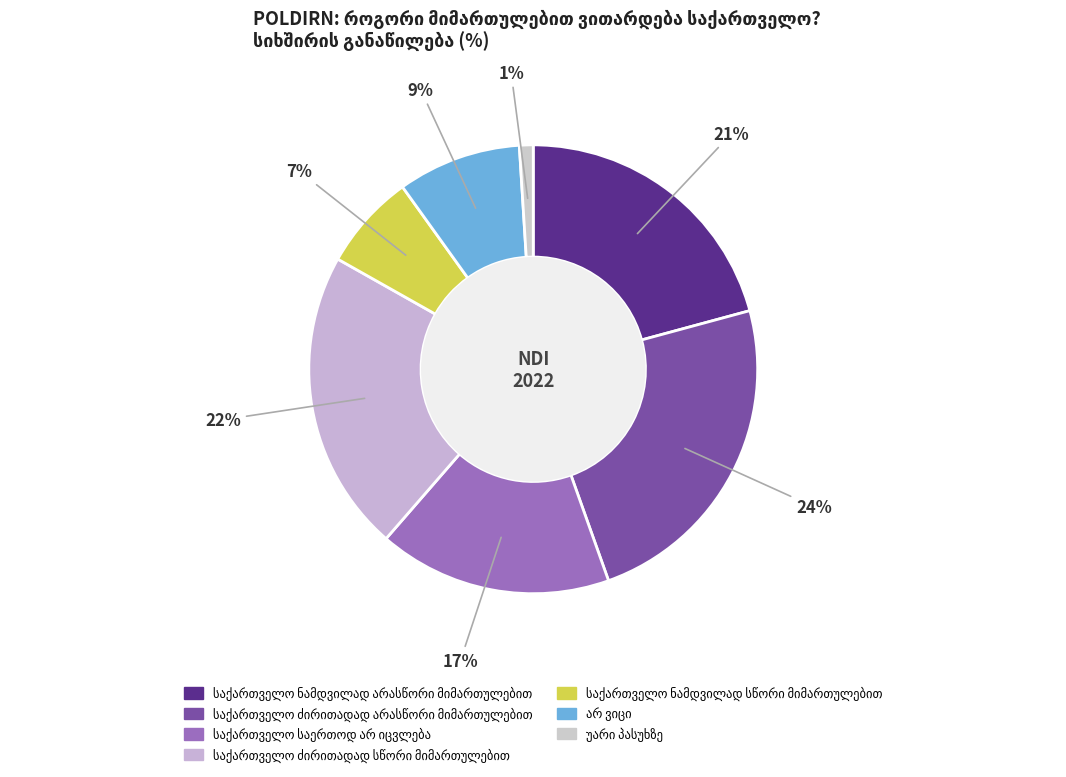

To the nearest percent, what is the combined percentage of უარი პასუხზე and საქართველო ძირითადად
სწორი მიმართულებით?

23%